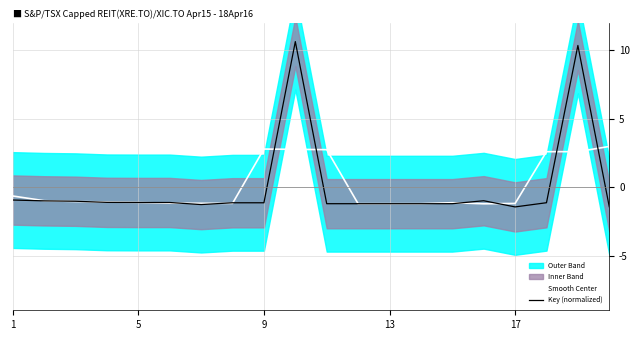

What are all the series names shown in the legend?

Smooth Center, Key (normalized)